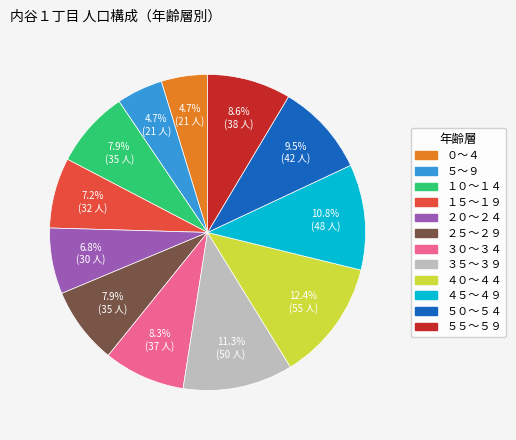

Approximately how many times larger is the value at ２０～２４ compared to ５０～５４?

0.7